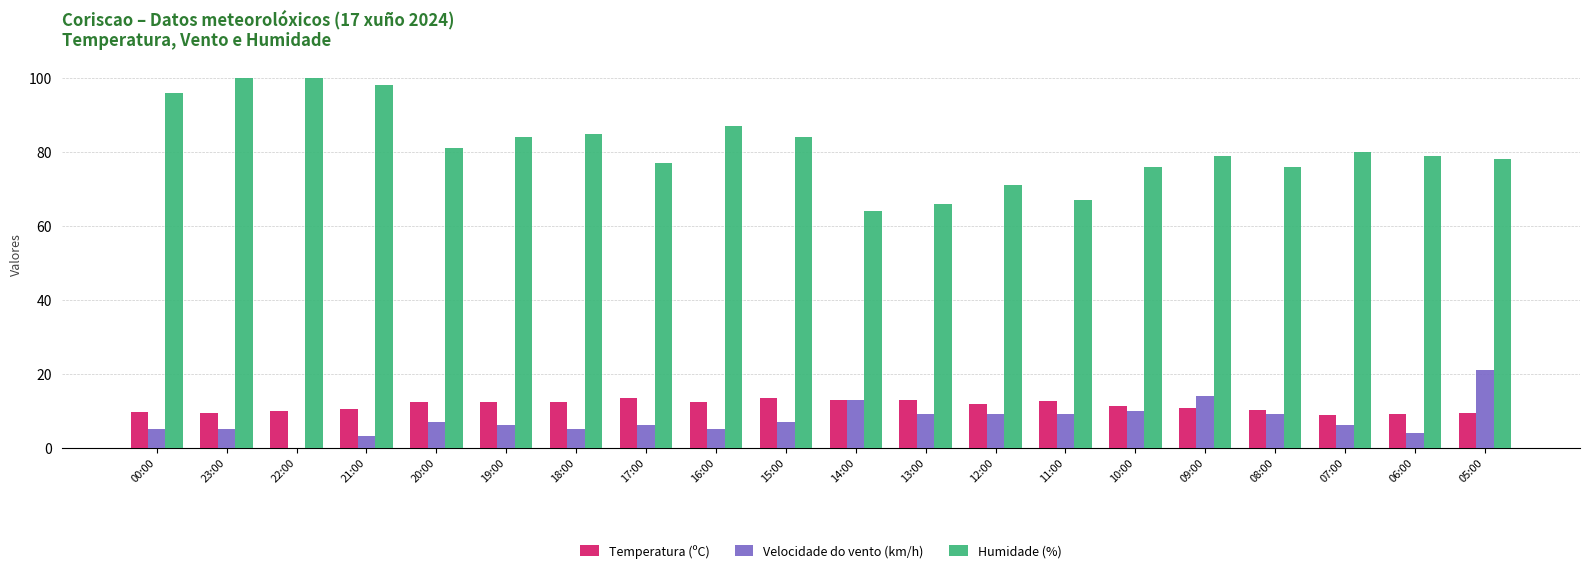

Is it true that Velocidade do vento (km/h) equals 6.9 at 09:00?

False